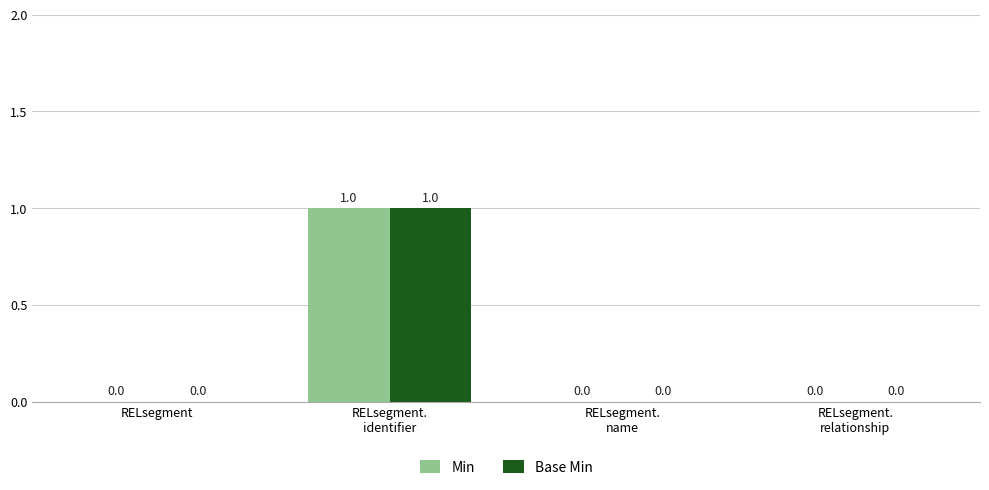

How many Base Min values are between 0 and 1?

4